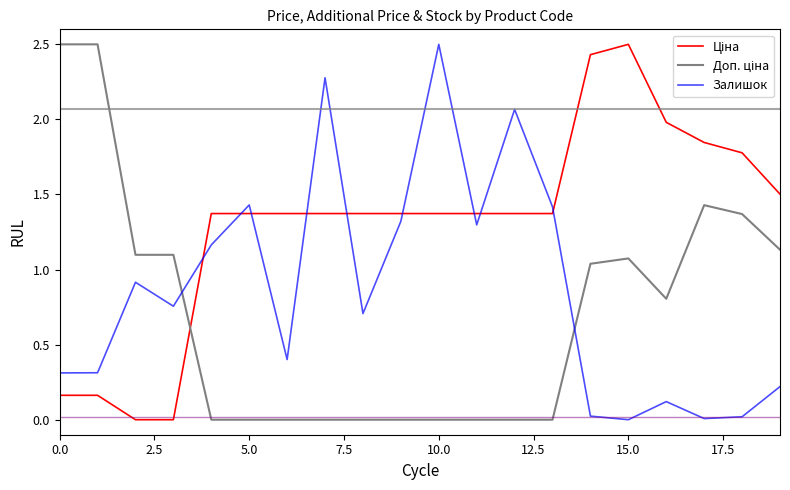

What is the difference between the maximum and minimum values in the Залишок series?

2.5